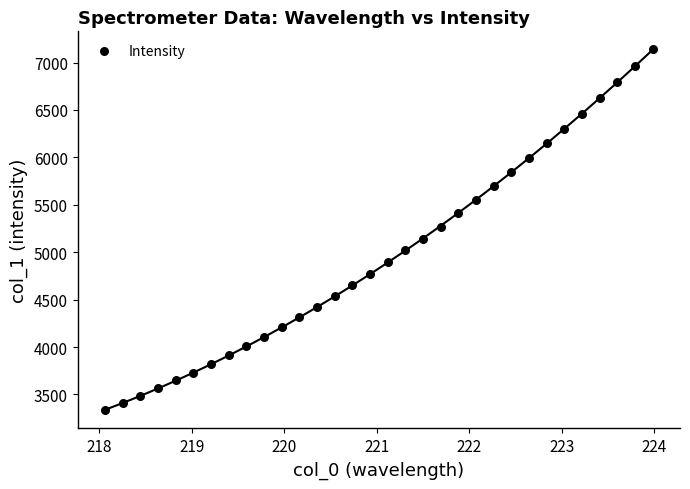

What is the range of Y values (max minus min)?

3807.1